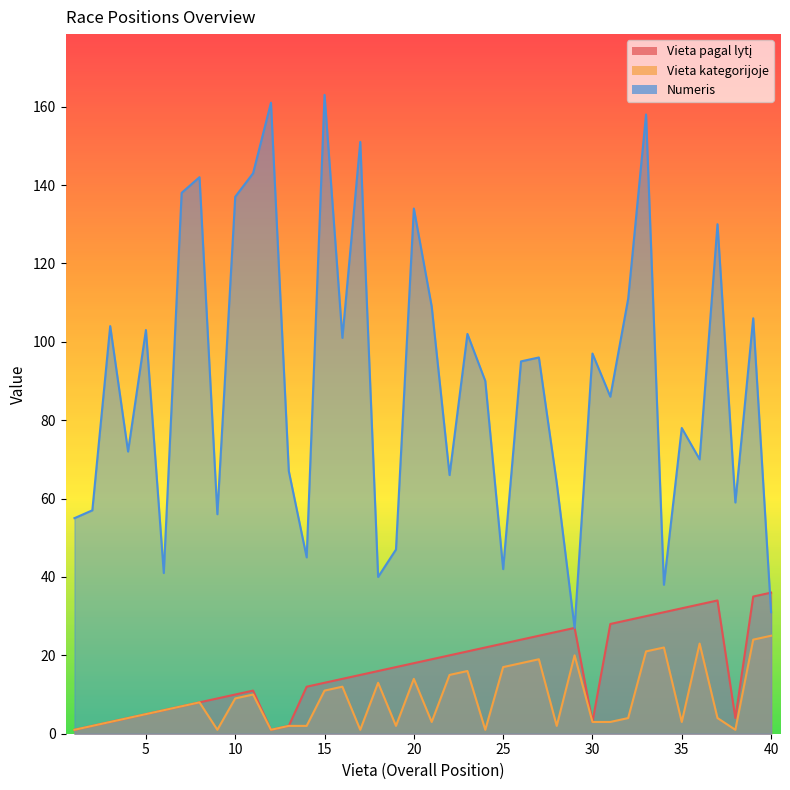

List the labels in order of Vieta kategorijoje value, smallest first.

1, 9, 12, 17, 24, 38, 2, 13, 14, 19, 28, 3, 21, 30, 31, 35, 4, 32, 37, 5, 6, 7, 8, 10, 11, 15, 16, 18, 20, 22, 23, 25, 26, 27, 29, 33, 34, 36, 39, 40